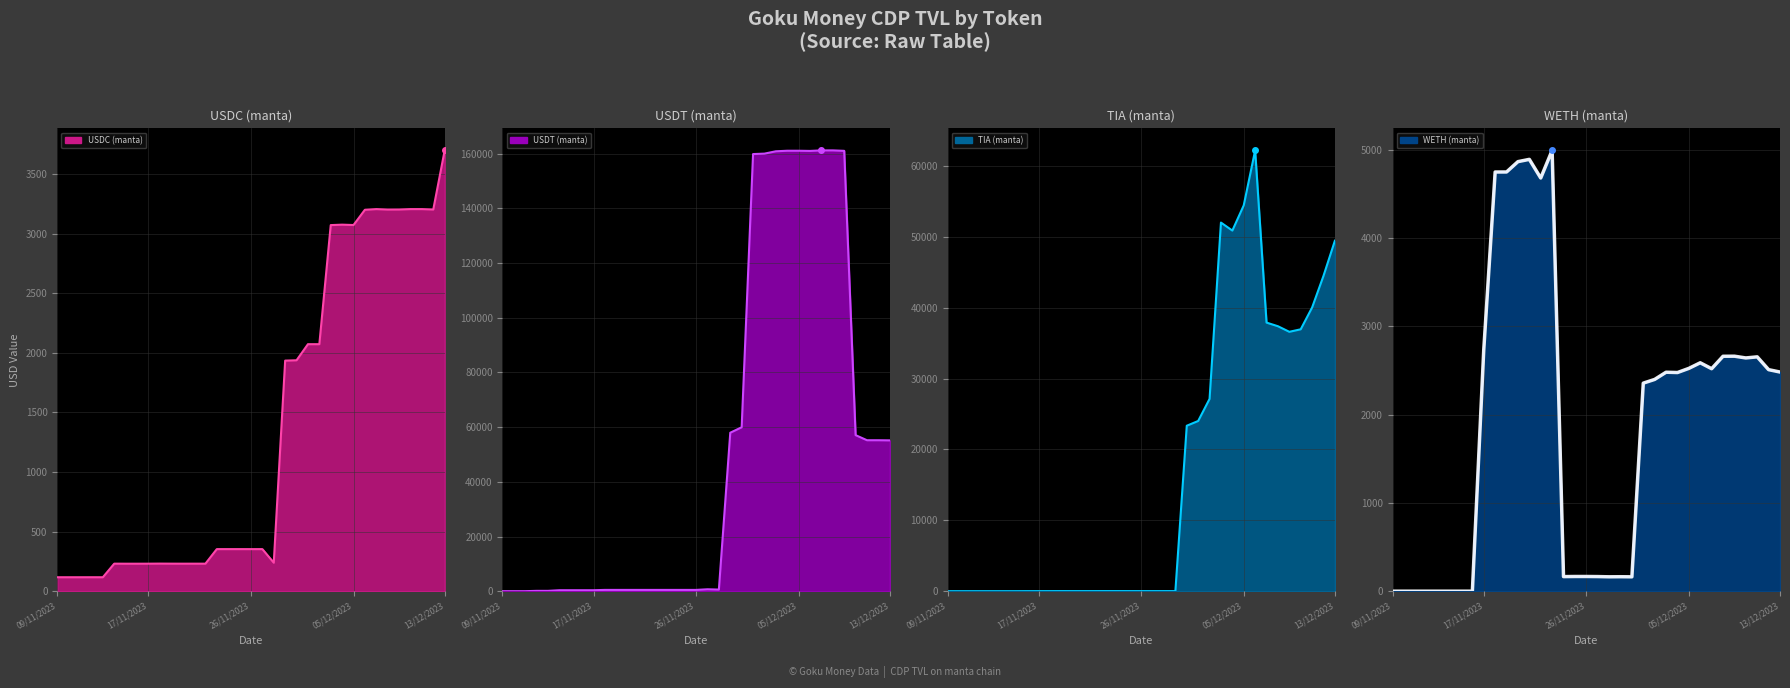

At which category does the chart reach its minimum across all series?

09/11/2023